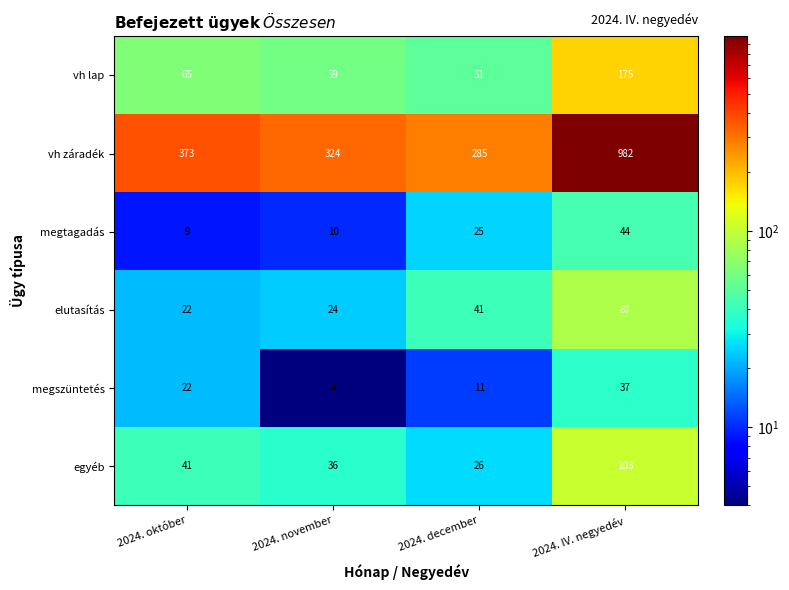

List the series in order of their peak value, lowest first.

megszüntetés, megtagadás, elutasítás, egyéb, vh lap, vh záradék